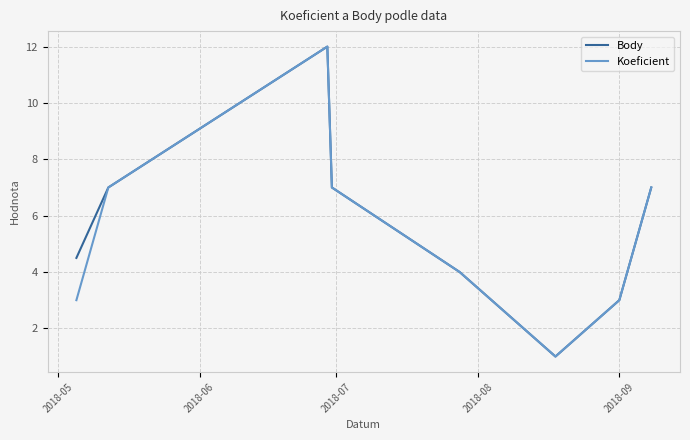

What is the smallest value displayed?

1.0